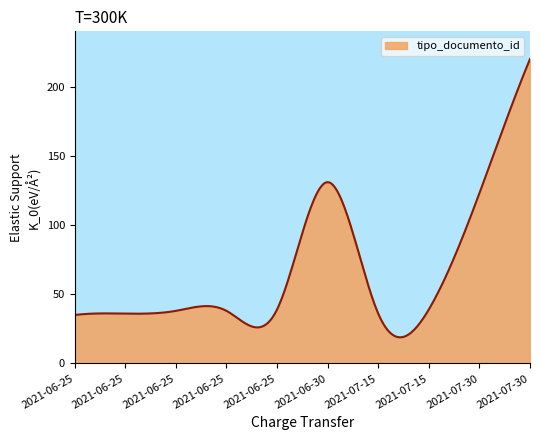

What is the smallest value displayed?

18.9